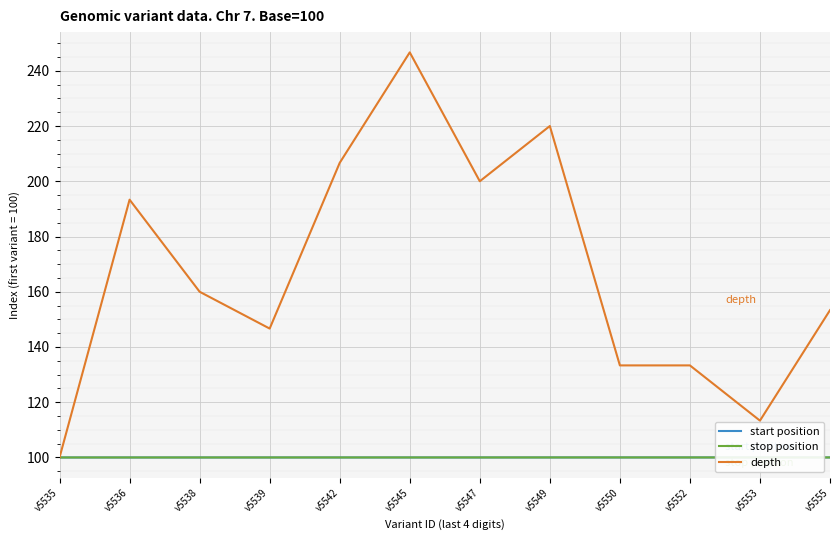

Which category has the highest value in the stop position series?

v5555